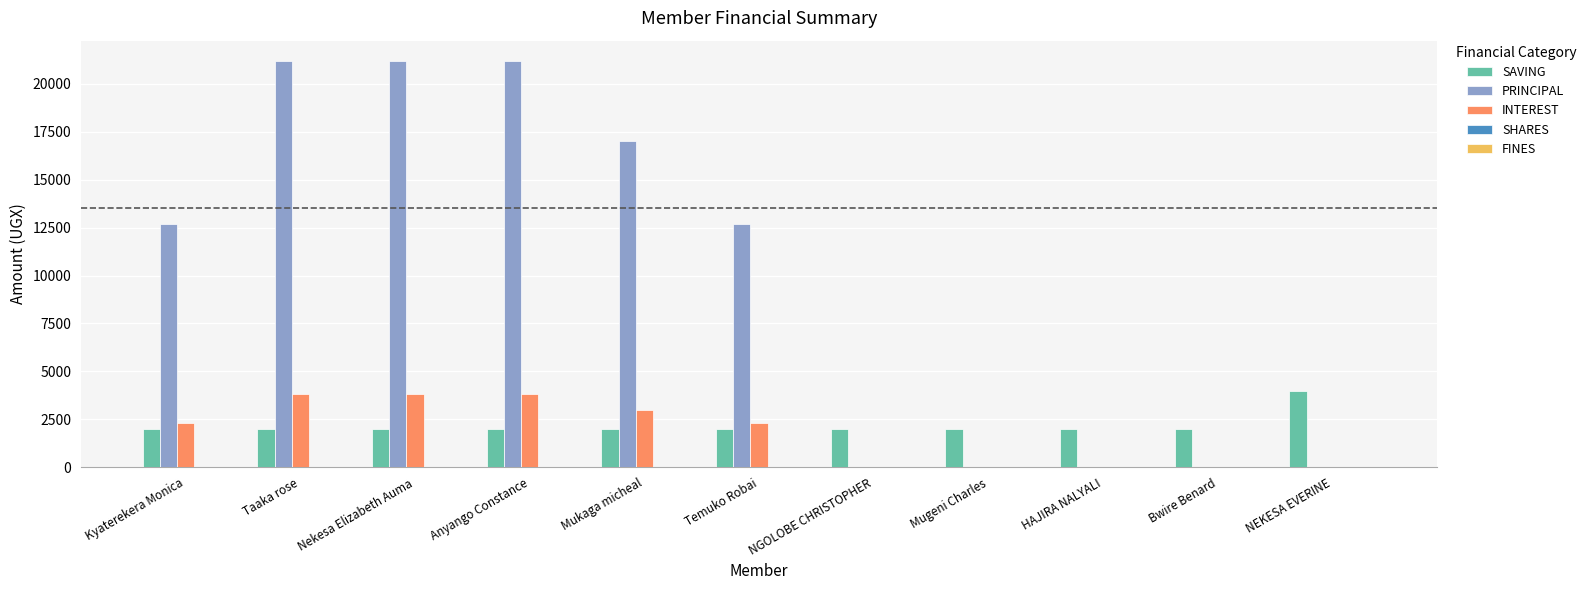

What is the sum of the PRINCIPAL values at Nekesa Elizabeth Auma and Bwire Benard?

21200